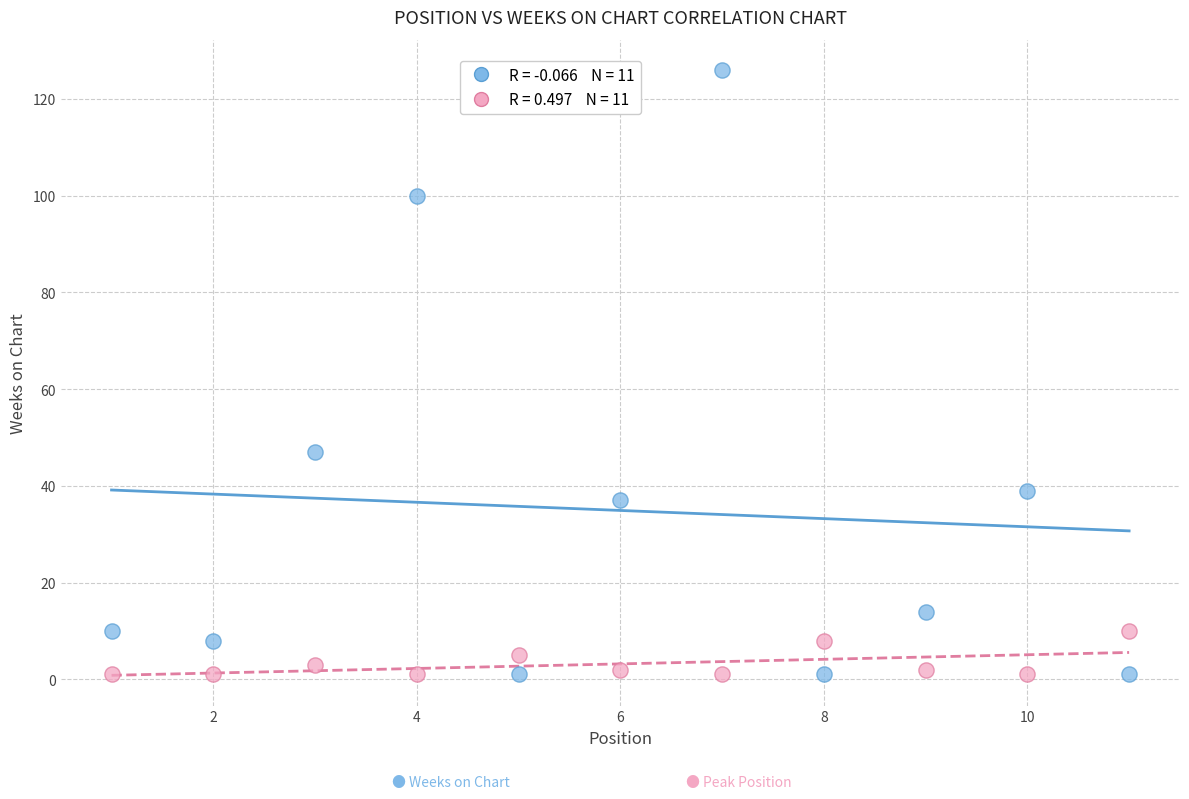

Across all data points, what is the range of Y values (max minus min)?

125